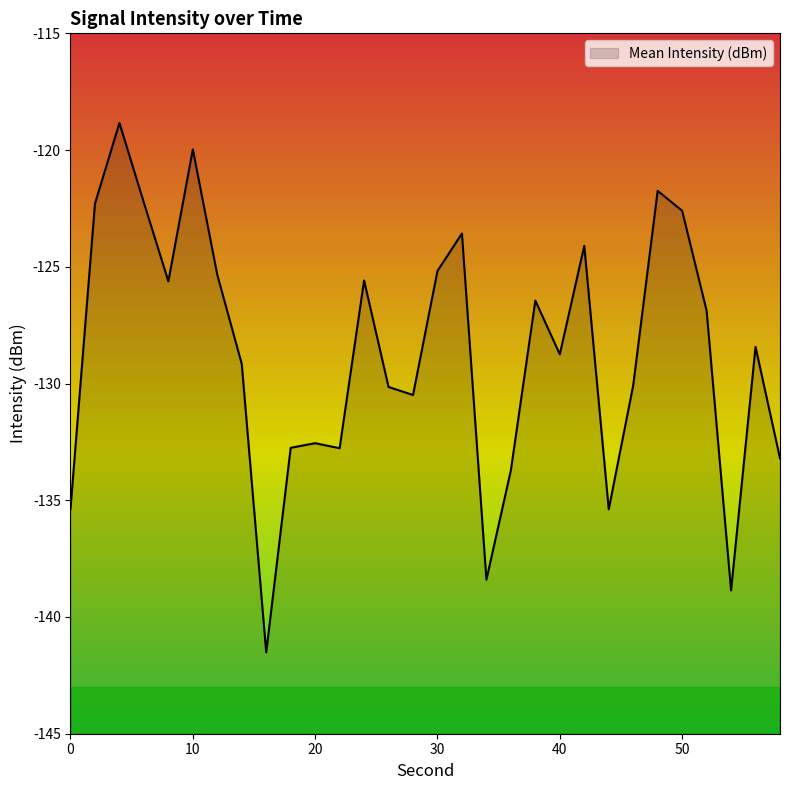

What is the change in value from 20 to 22?

-0.2